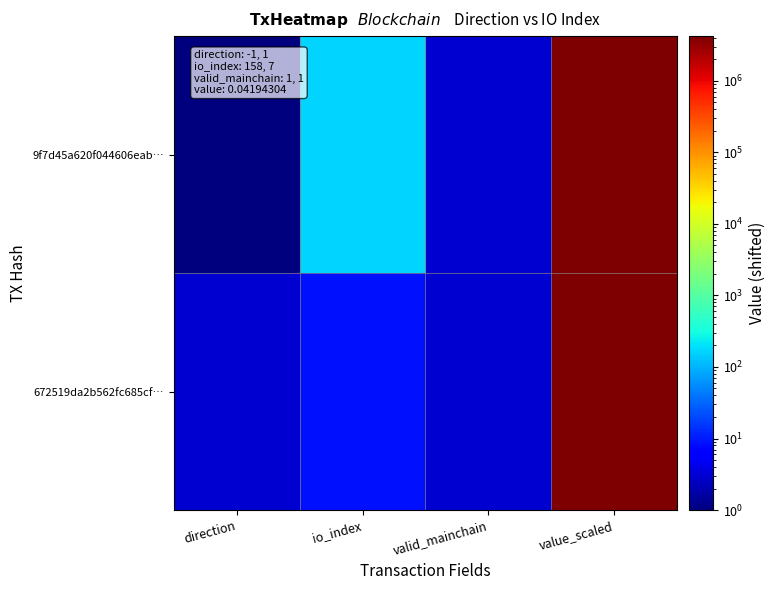

What is the total value across all series at direction?

4